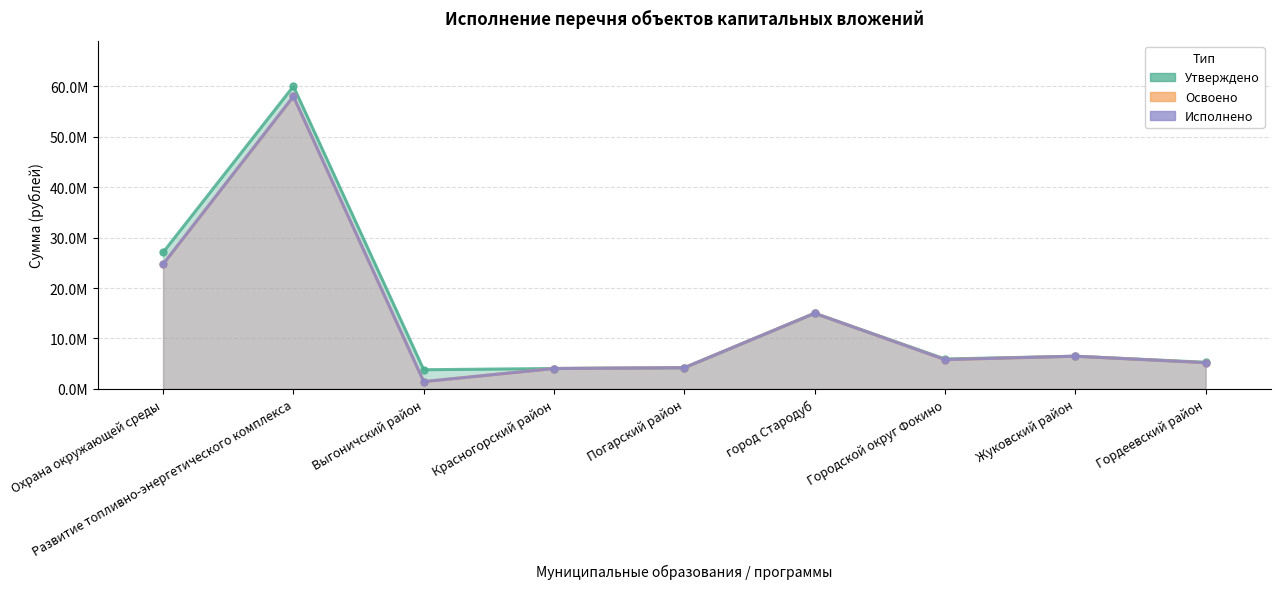

The value of Утверждено at Охрана окружающей среды is 27065532.0. True or false?

True